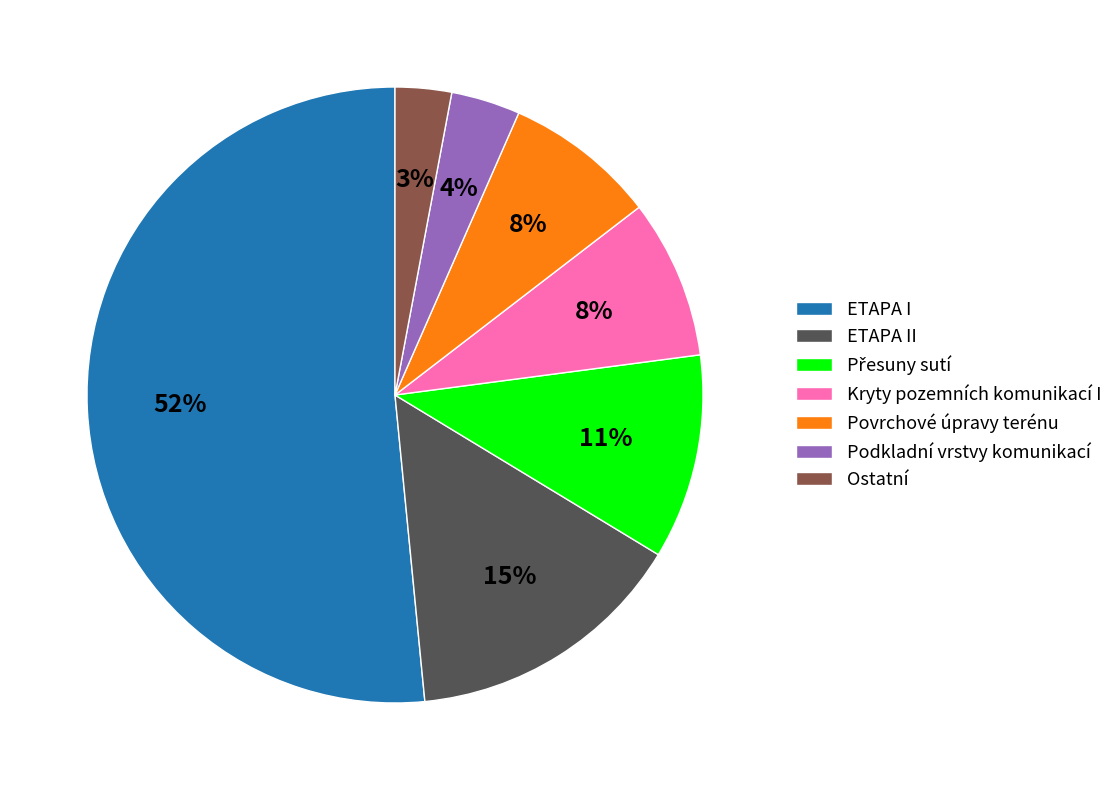

Between ETAPA II and Kryty pozemních komunikací I, which is larger?

ETAPA II